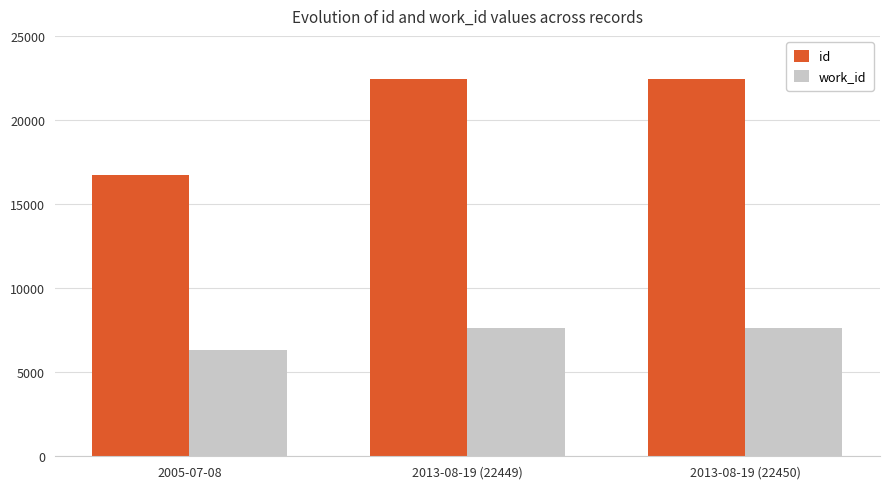

What is the maximum value for id?

22450